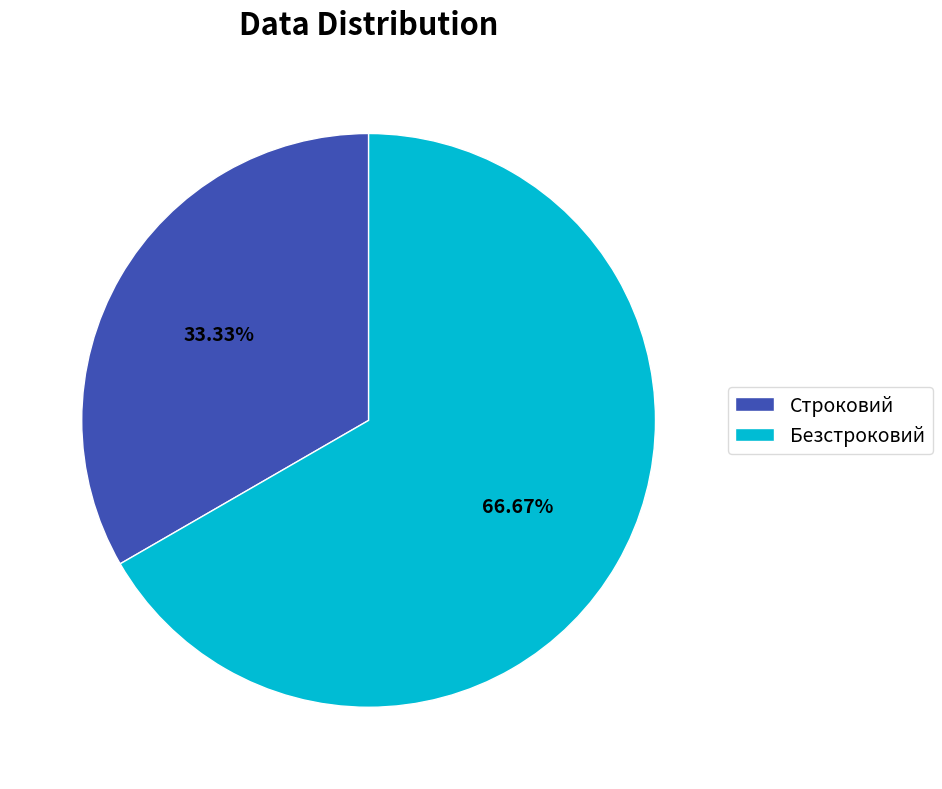

Count the number of slices in the pie.

2